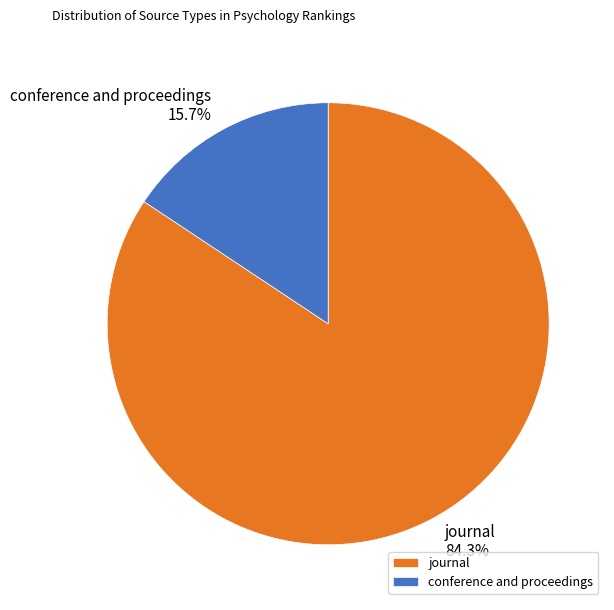

What is the largest slice in the pie chart?

journal